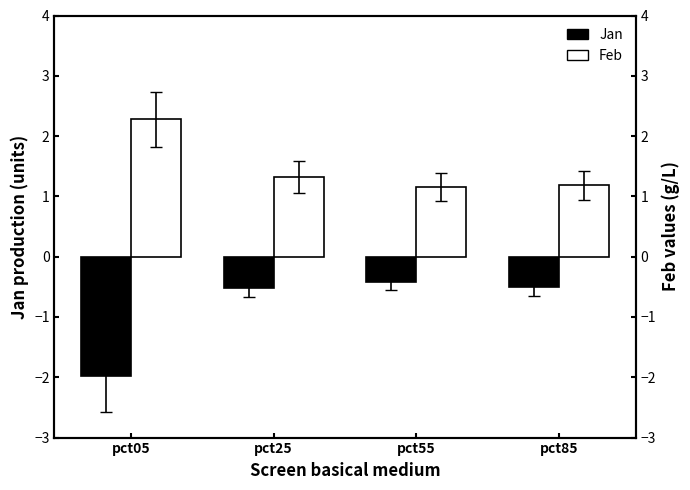

Is it true that Jan equals -0.3 at pct85?

False